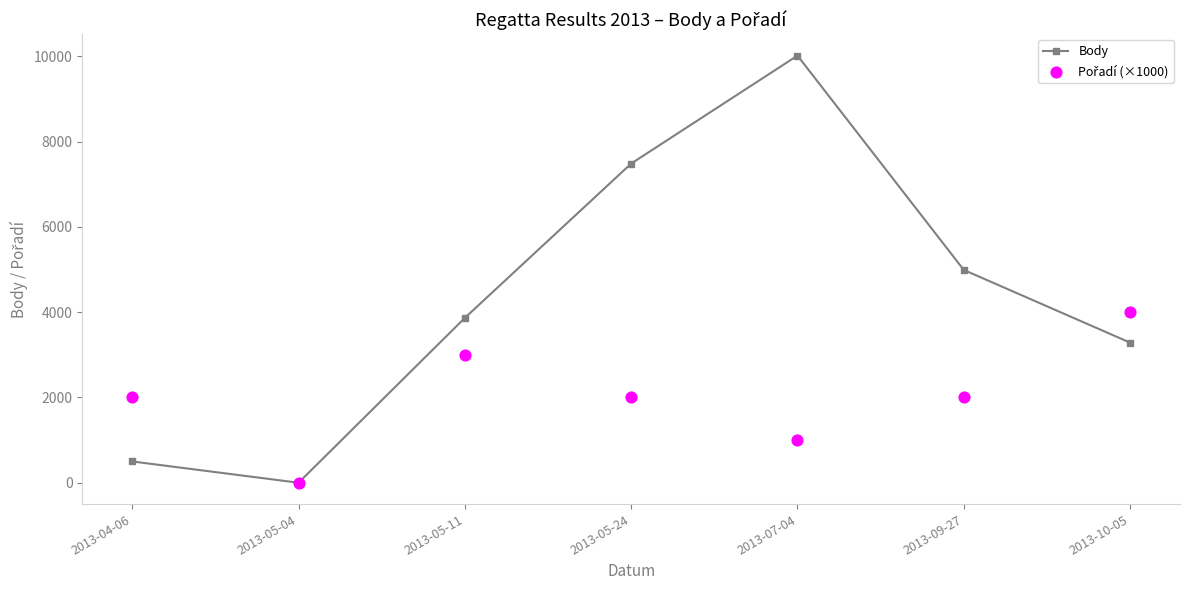

At which category is the sum across all series the highest?

2013-07-04